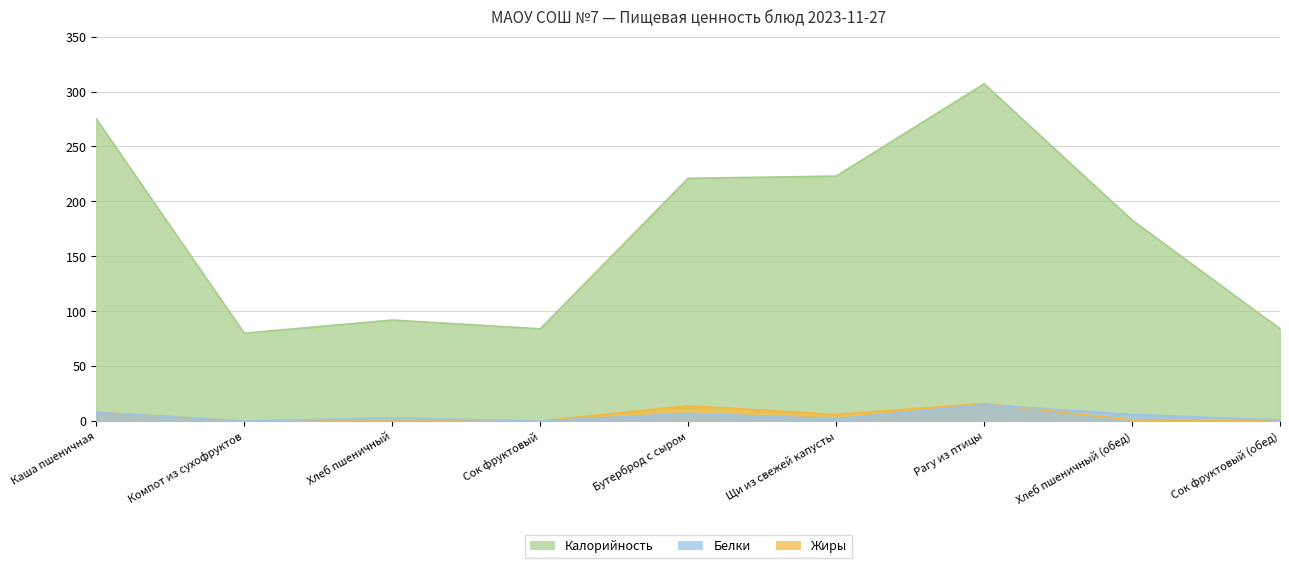

Is the value of Калорийность at Рагу из птицы greater than the value of Белки at Хлеб пшеничный?

Yes